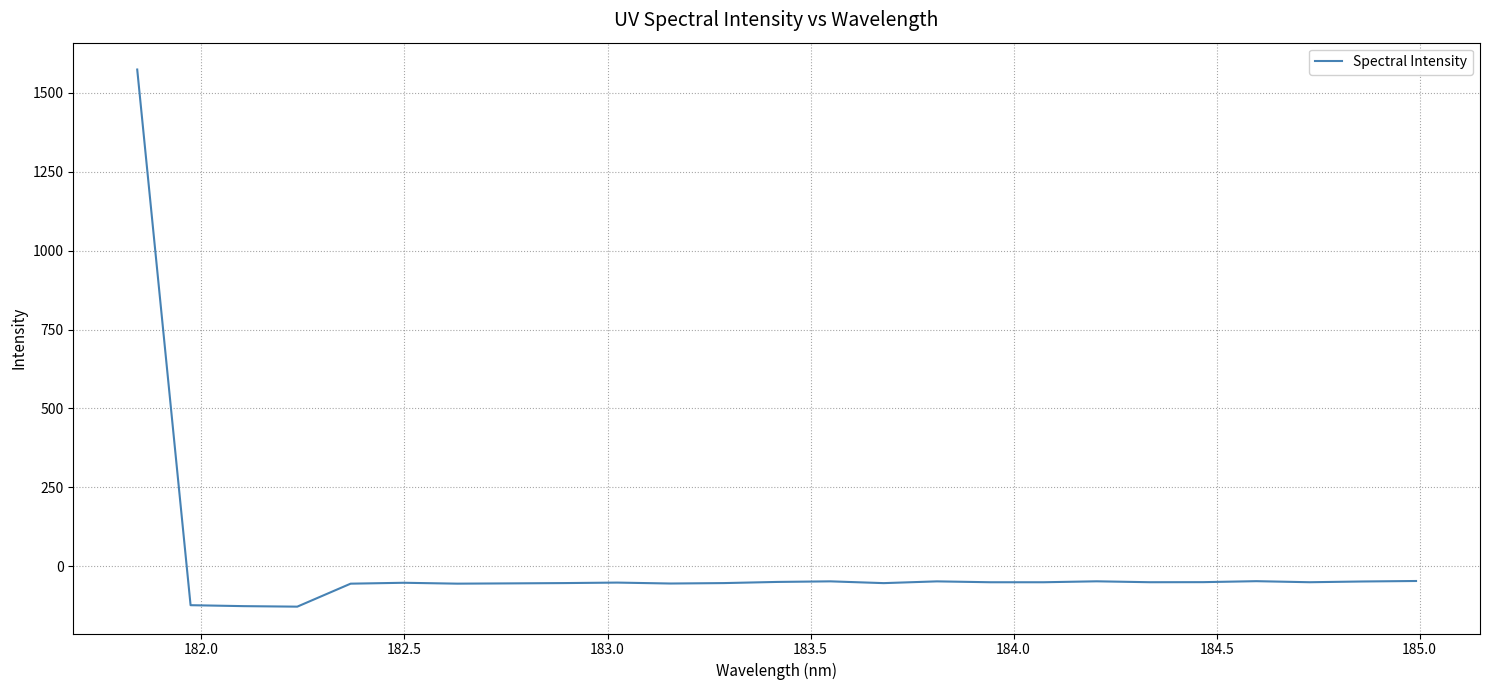

What is the maximum value shown in the chart?

1574.0